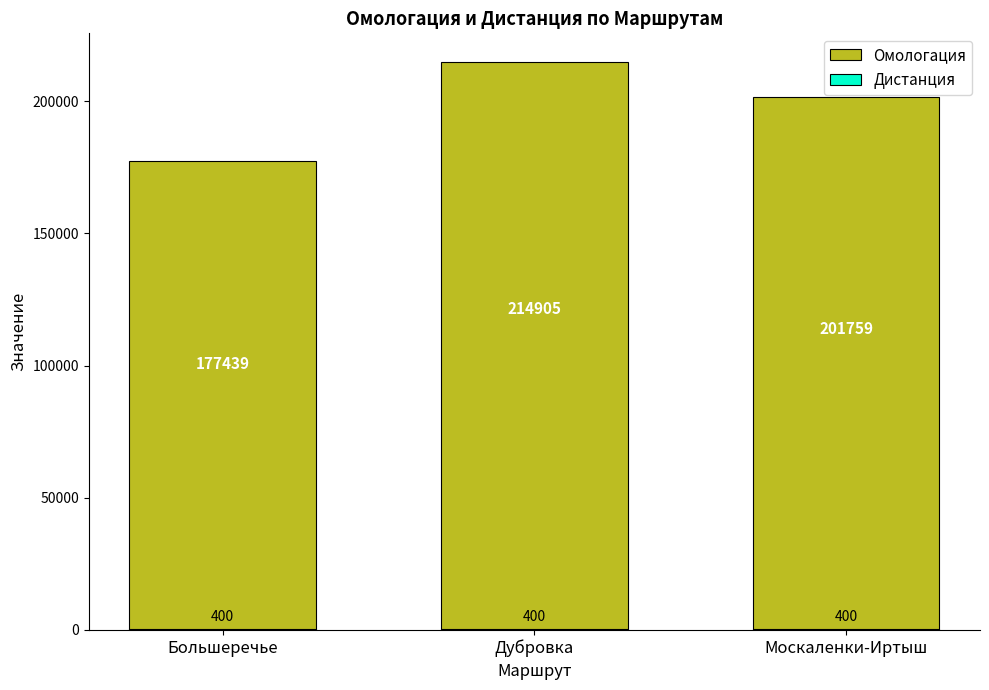

Read the Омологация value at Москаленки-Иртыш.

201759